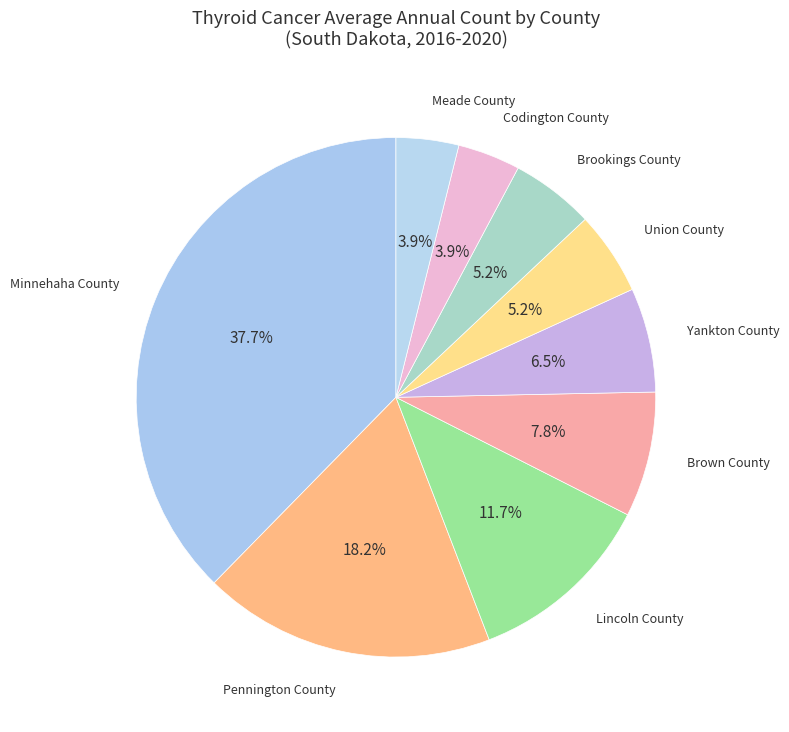

How many segments does this pie chart have?

9